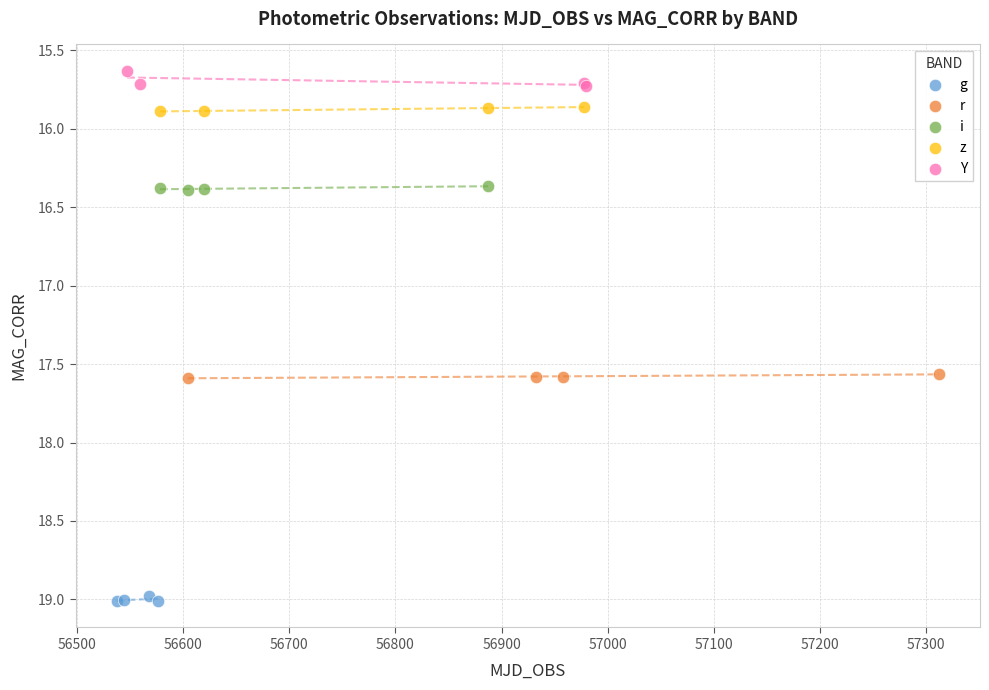

Which series has the largest Y range (max minus min)?

Y